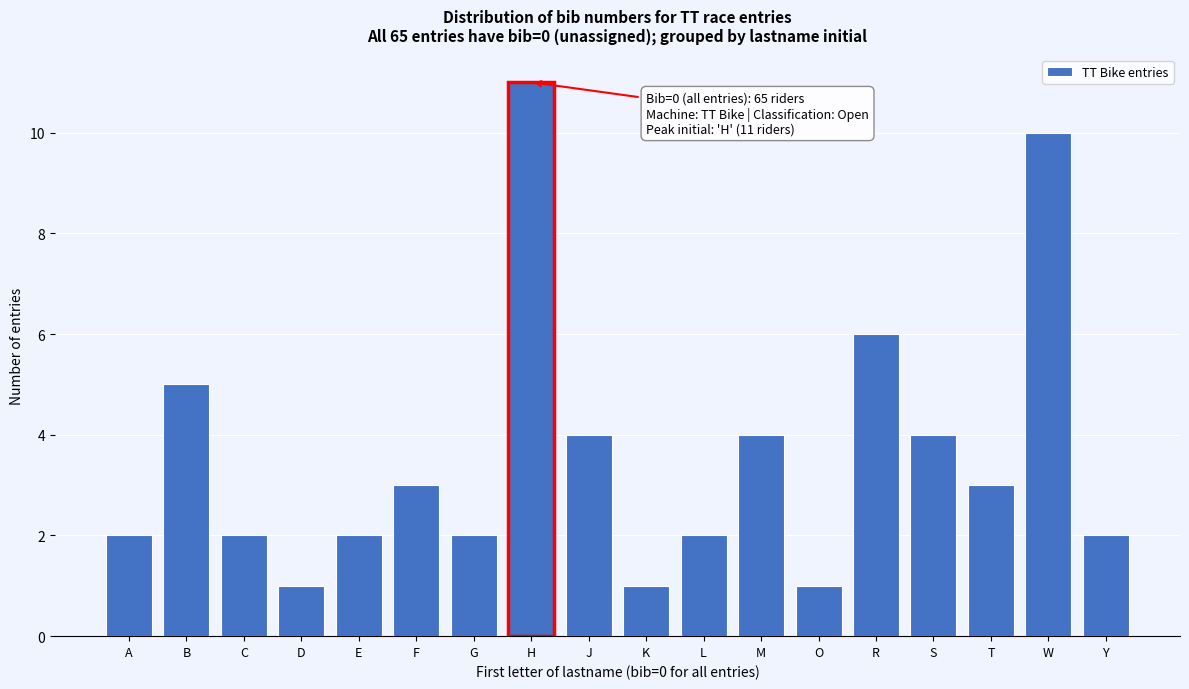

Reading left to right, list all the values displayed in this chart.

A=2	B=5	C=2	D=1	E=2	F=3	G=2	H=11	J=4	K=1	L=2	M=4	O=1	R=6	S=4	T=3	W=10	Y=2